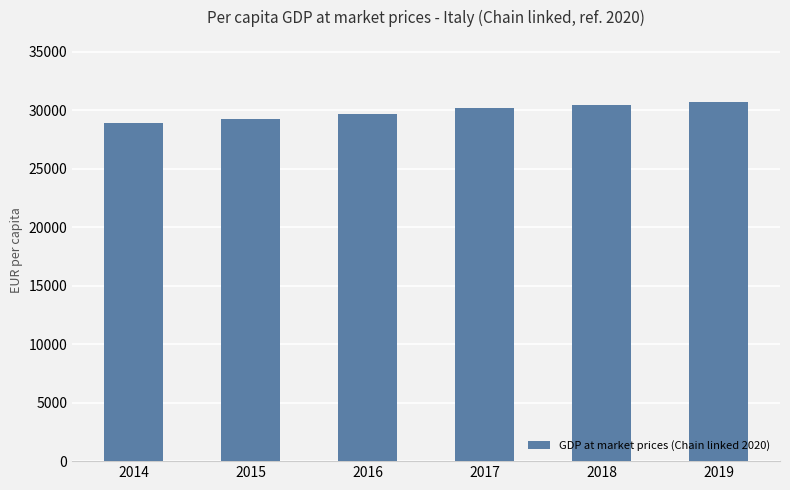

The value at 2016 is 29629.3. True or false?

True